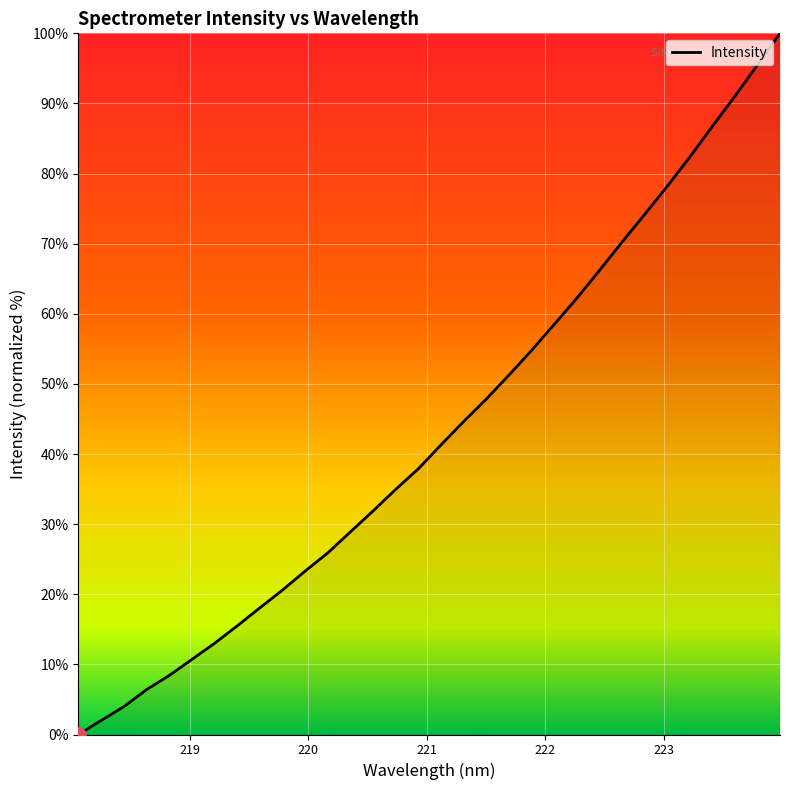

What is the greatest value displayed?

100.0